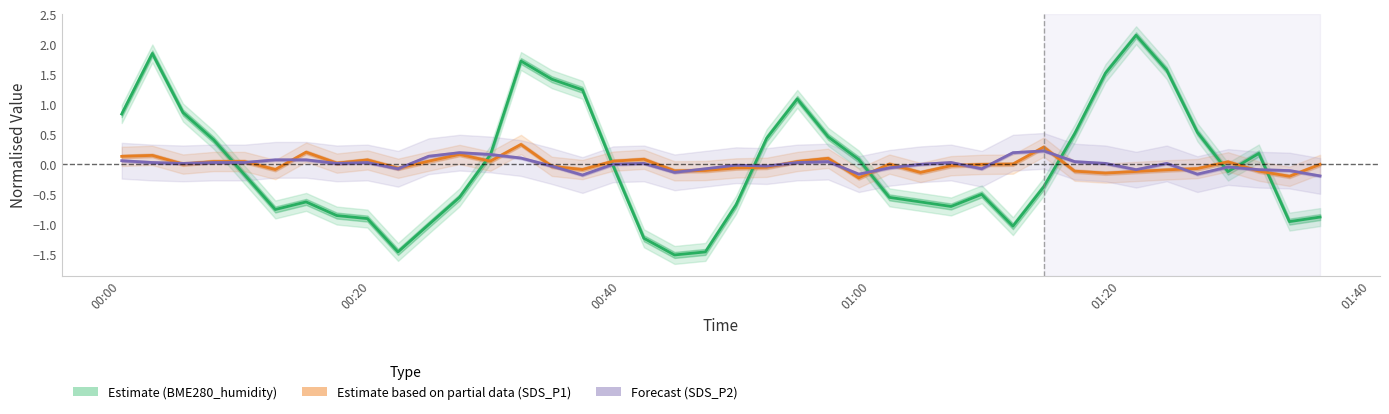

How many distinct data groups are displayed?

3